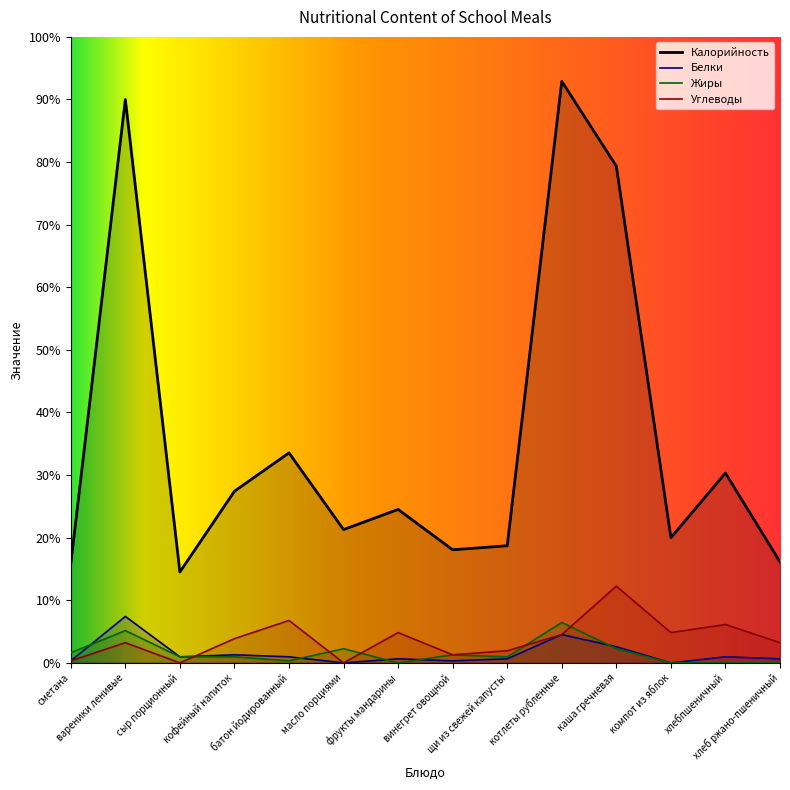

Rank the series by their maximum value, from lowest to highest.

Жиры, Белки, Углеводы, Калорийность